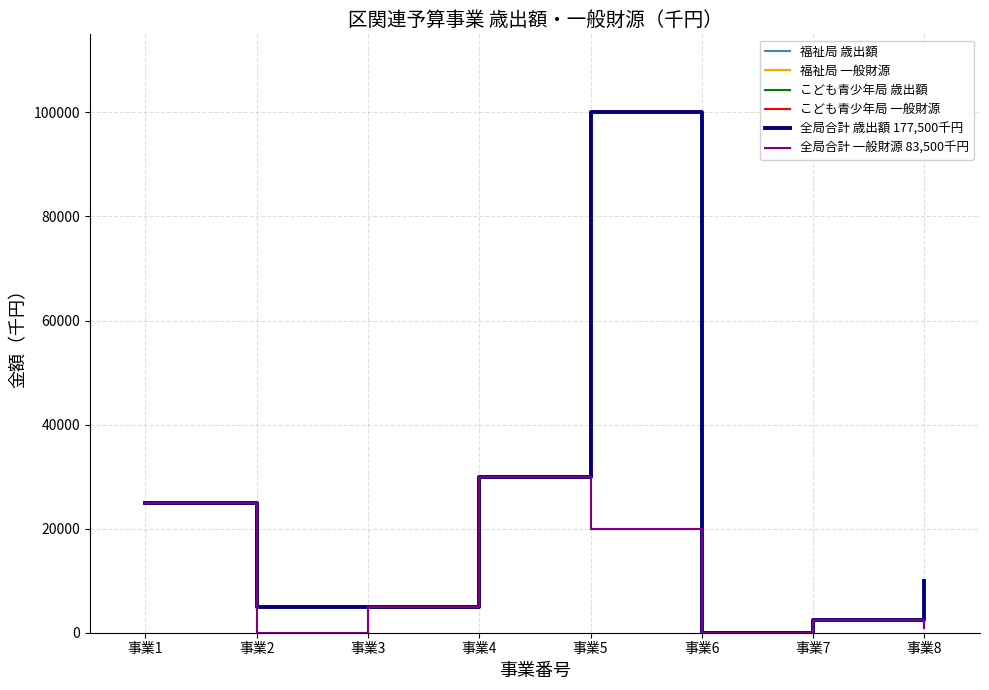

List the labels in order of 福祉局 一般財源 value, largest first.

事業4, 事業1, 事業3, 事業2